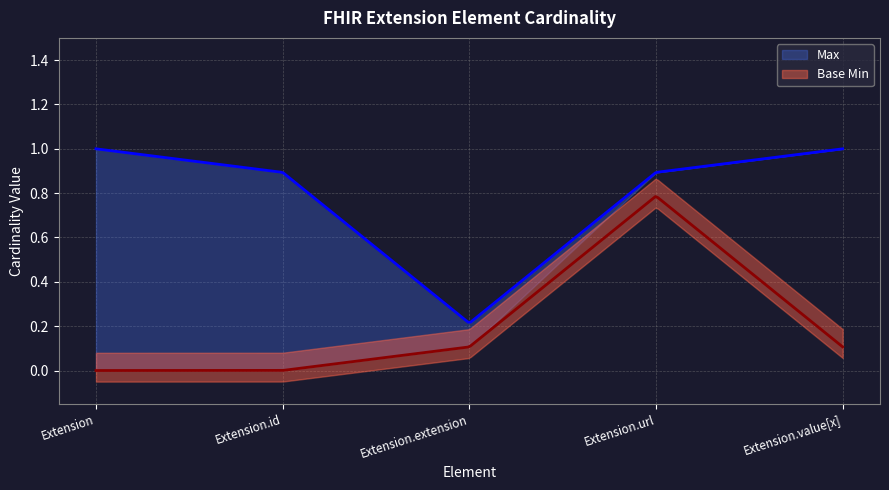

Reading left to right, extract all data points from this chart.

Max: Extension=1	Extension.id=1	Extension.extension=0	Extension.url=1	Extension.value[x]=1
Base Min: Extension=0	Extension.id=0	Extension.extension=0	Extension.url=1	Extension.value[x]=0